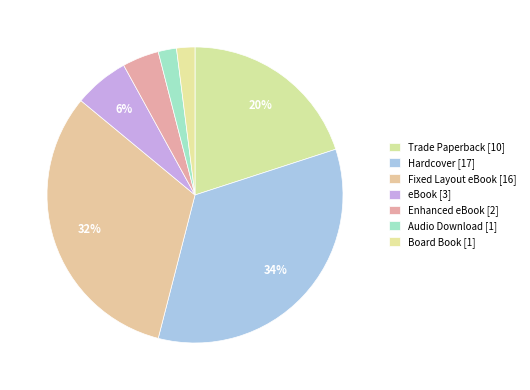

Count the number of slices in the pie.

7